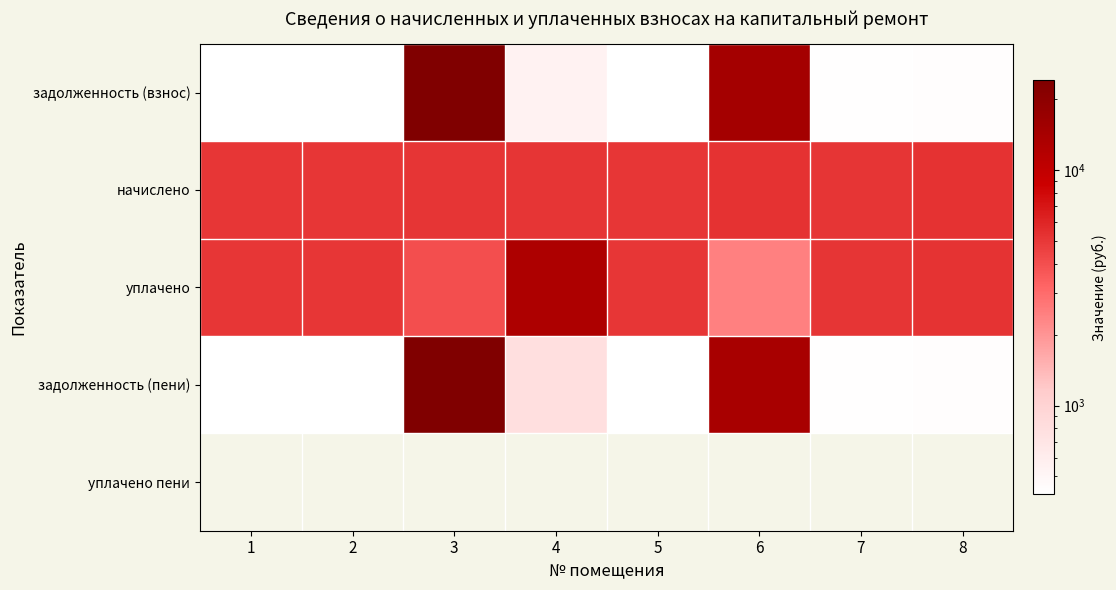

What is the spread (max minus min) of values at 4?

13034.2